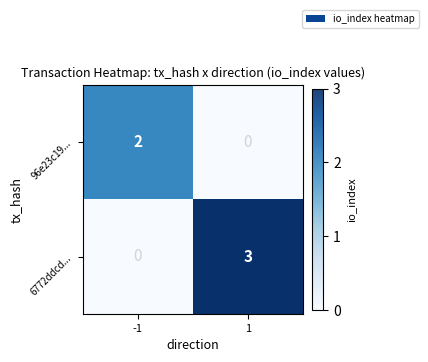

What is the sum of the 96e23c19... values at -1 and 1?

2